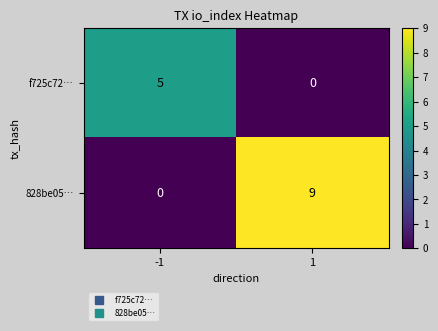

At which category is the sum across all series the highest?

1